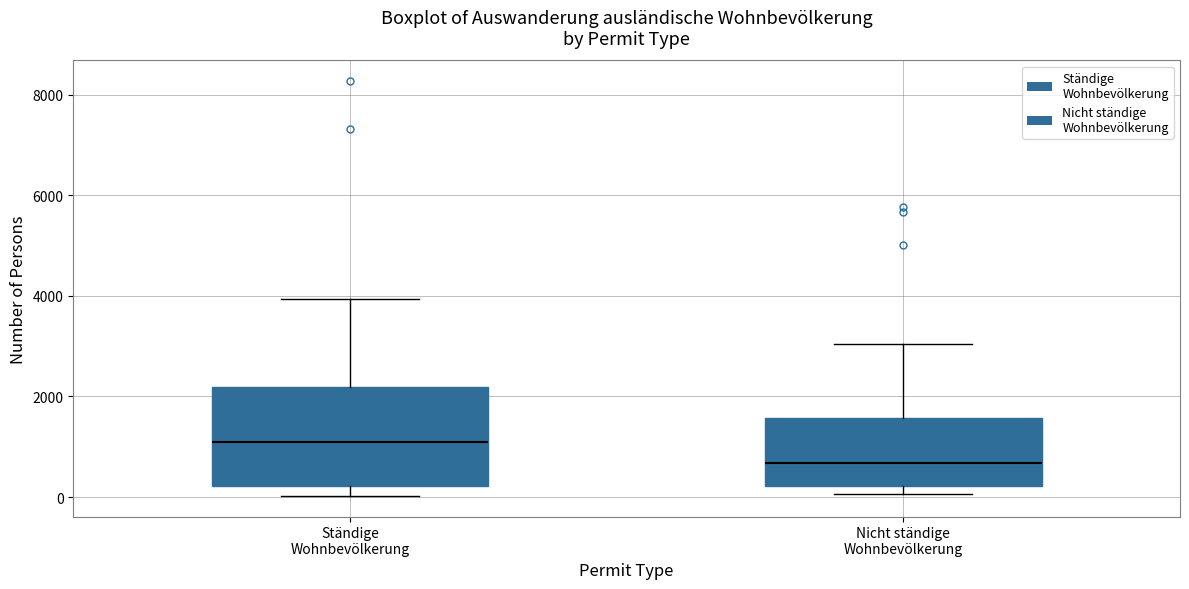

Which box's median line is the highest?

Ständige Wohnbevölkerung